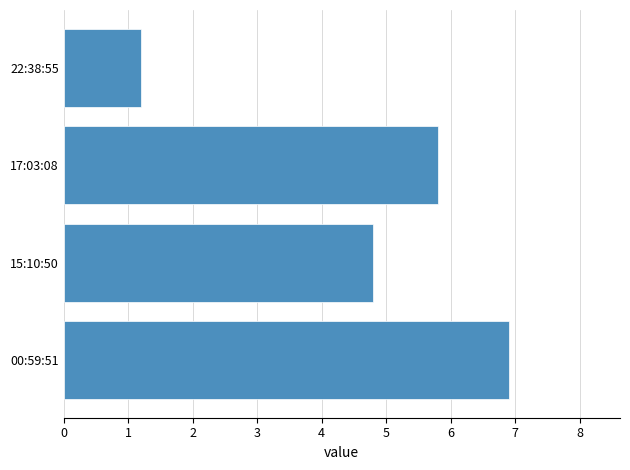

How many data points are less than 5?

2